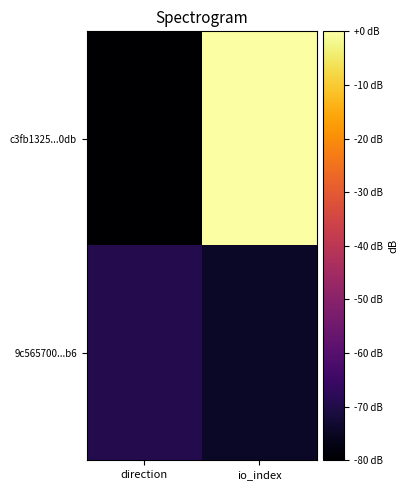

How many categories are shown in the chart?

2